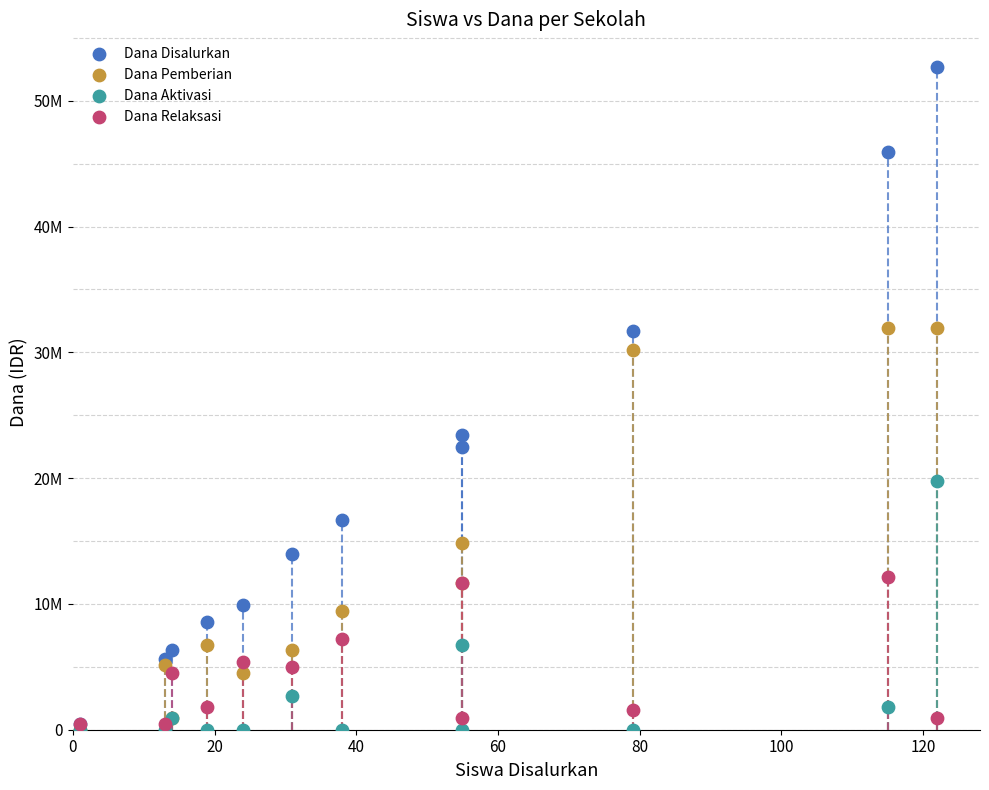

What are all the series names shown in the legend?

Dana Disalurkan, Dana Pemberian, Dana Aktivasi, Dana Relaksasi